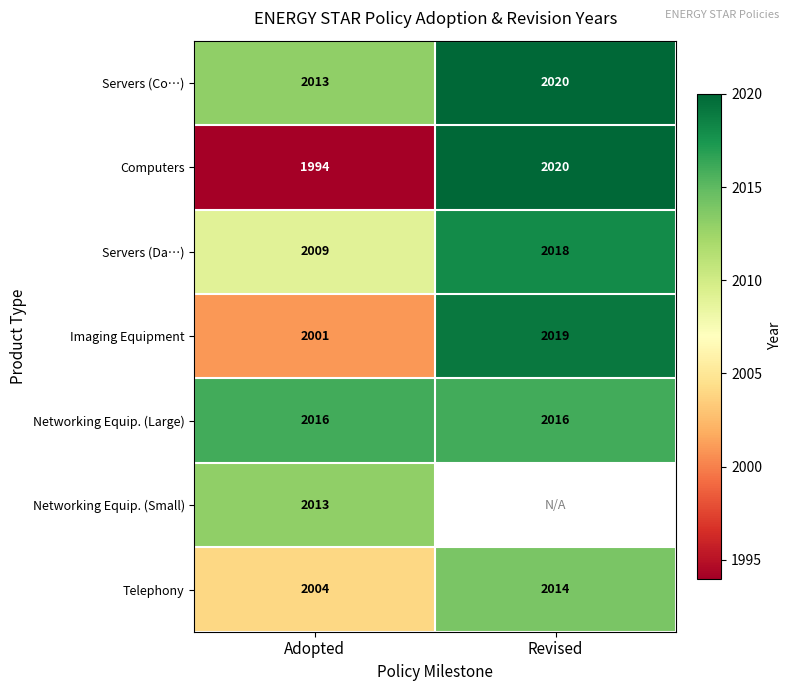

Between Revised and Adopted, which is larger?

Revised